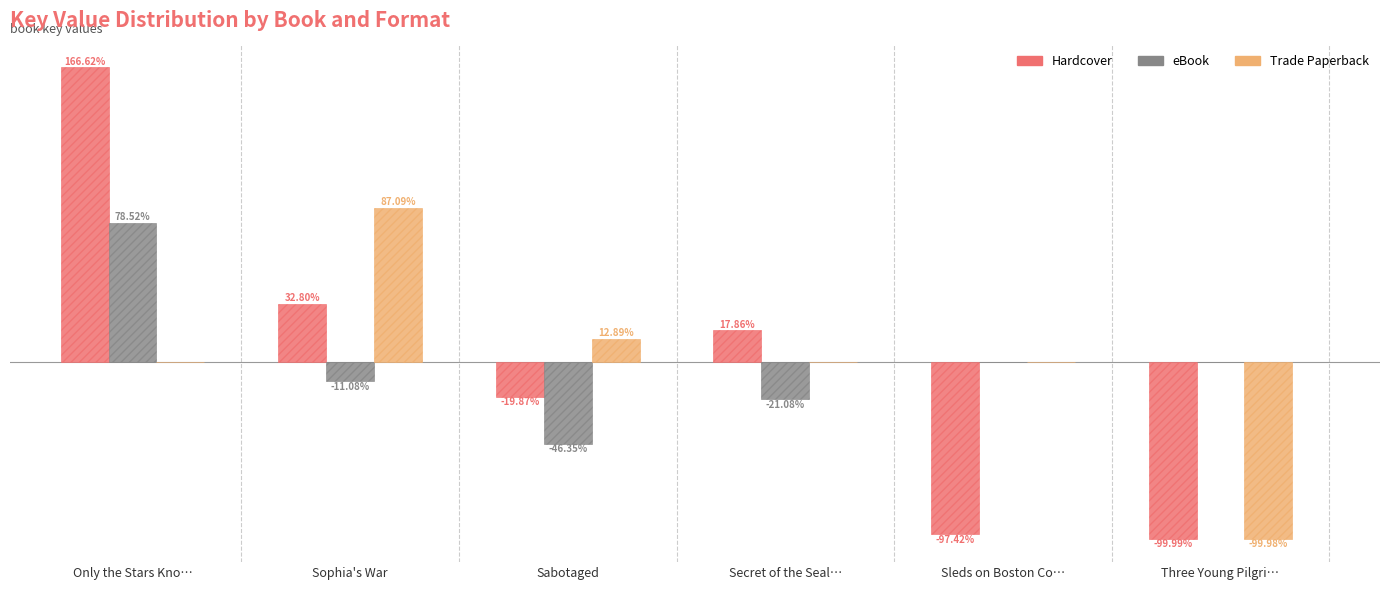

At which category is the sum across all series the highest?

Only the Stars Kno…